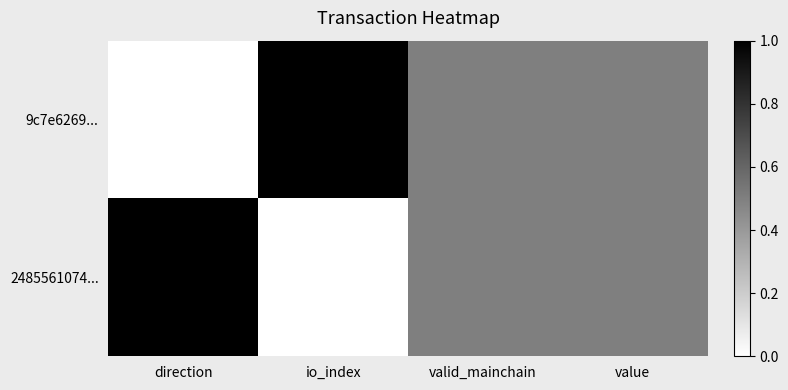

At io_index, list the series in order from largest to smallest.

9c7e6269..., 2485561074...